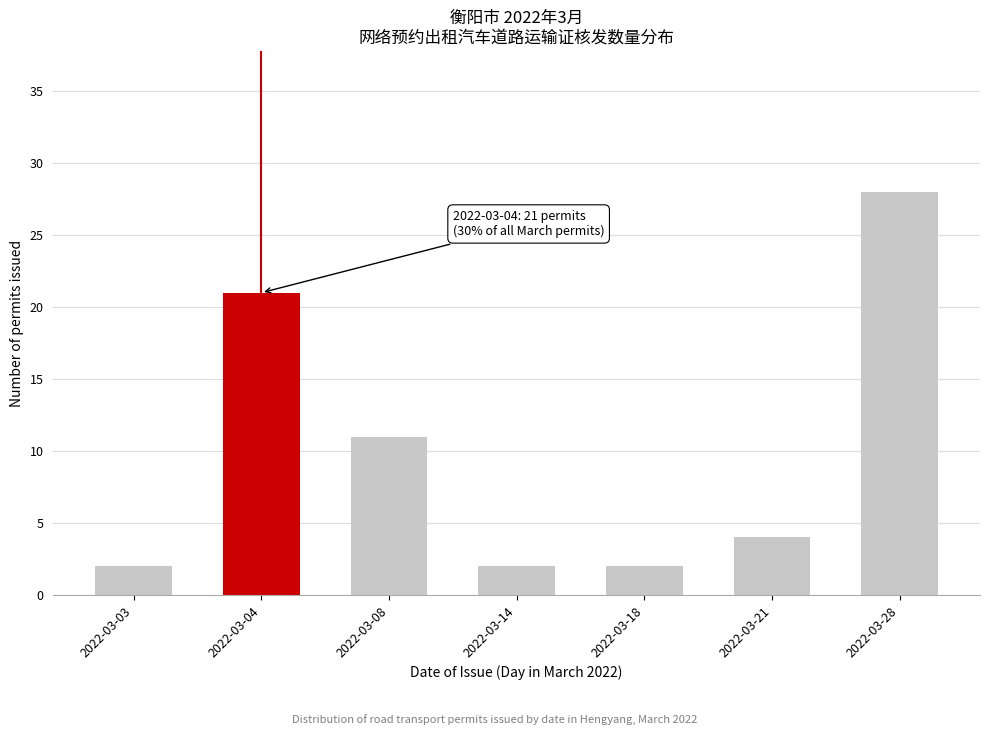

Reading right to left, transcribe all the data shown in this chart.

28	4	2	2	11	21	2